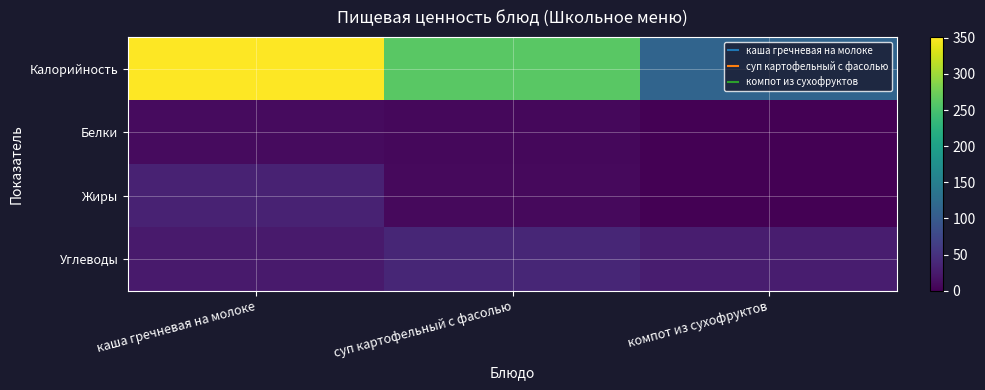

Reading left to right, list all the values displayed in this chart.

Калорийность: каша гречневая на молоке=351.2	суп картофельный с фасолью=262.0	компот из сухофруктов=113.8
Белки: каша гречневая на молоке=9.8	суп картофельный с фасолью=8.2	компот из сухофруктов=0.6
Жиры: каша гречневая на молоке=33.2	суп картофельный с фасолью=8.6	компот из сухофруктов=0.0
Углеводы: каша гречневая на молоке=24.9	суп картофельный с фасолью=38.0	компот из сухофруктов=27.9